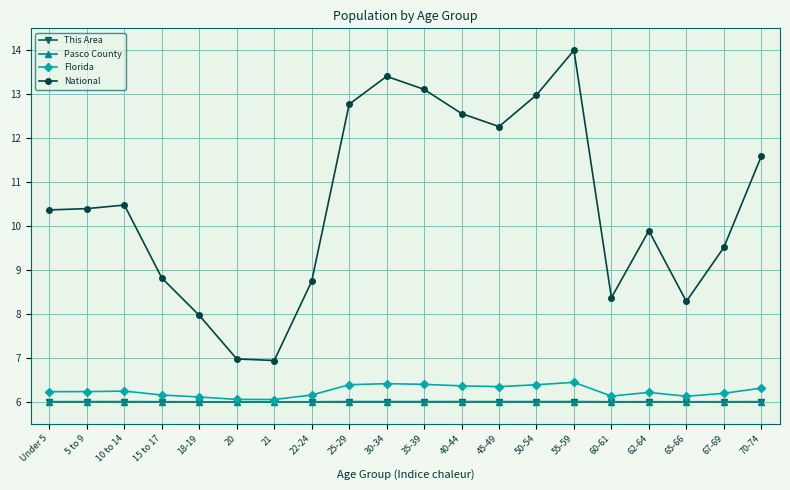

What is the value of the Pasco County point at the 6th from the left?

6.0